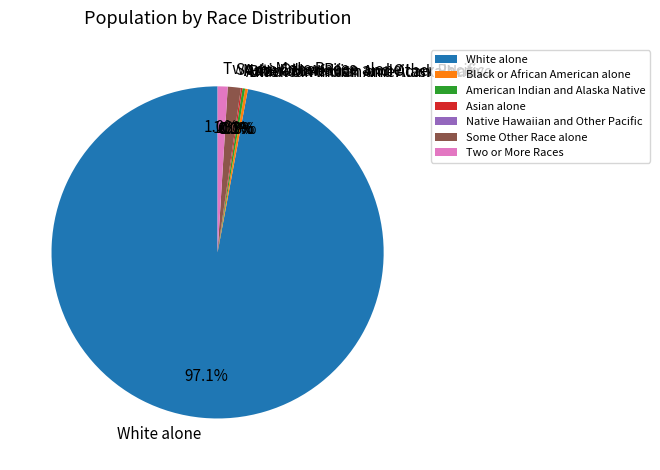

Which slice is the largest?

White alone